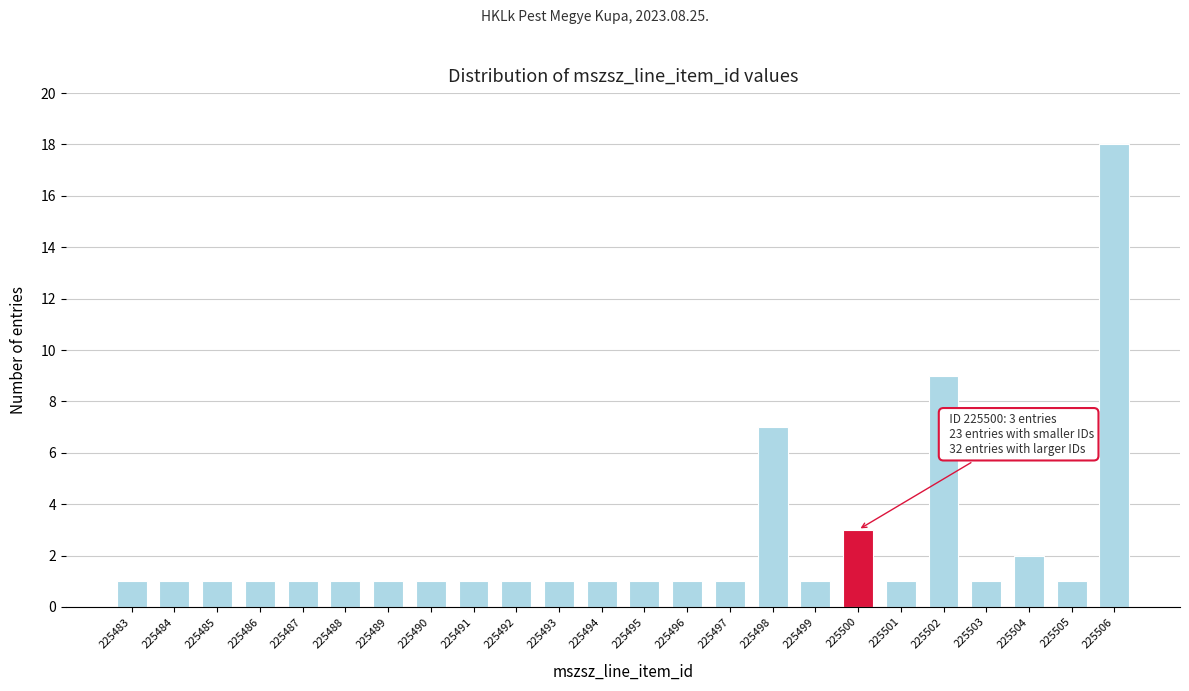

Reading right to left, list all the values displayed in this chart.

225506=18	225505=1	225504=2	225503=1	225502=9	225501=1	225500=3	225499=1	225498=7	225497=1	225496=1	225495=1	225494=1	225493=1	225492=1	225491=1	225490=1	225489=1	225488=1	225487=1	225486=1	225485=1	225484=1	225483=1